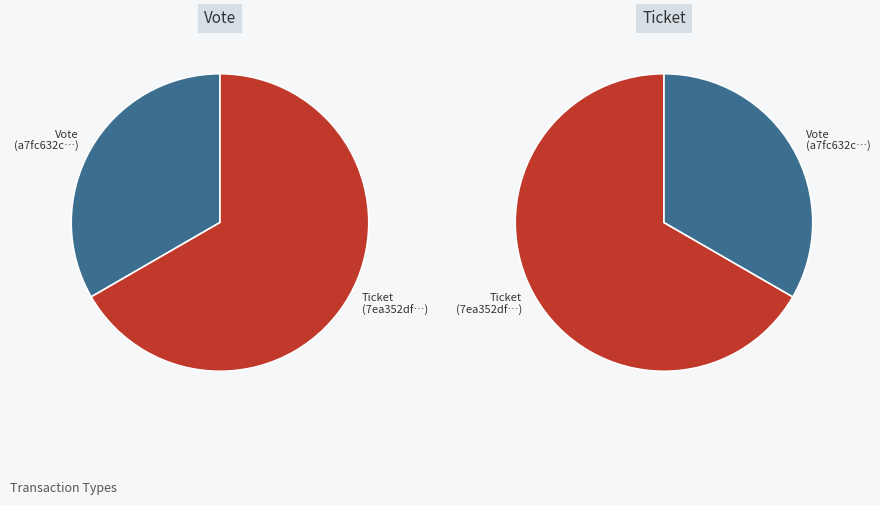

How many slices are in this pie chart?

2